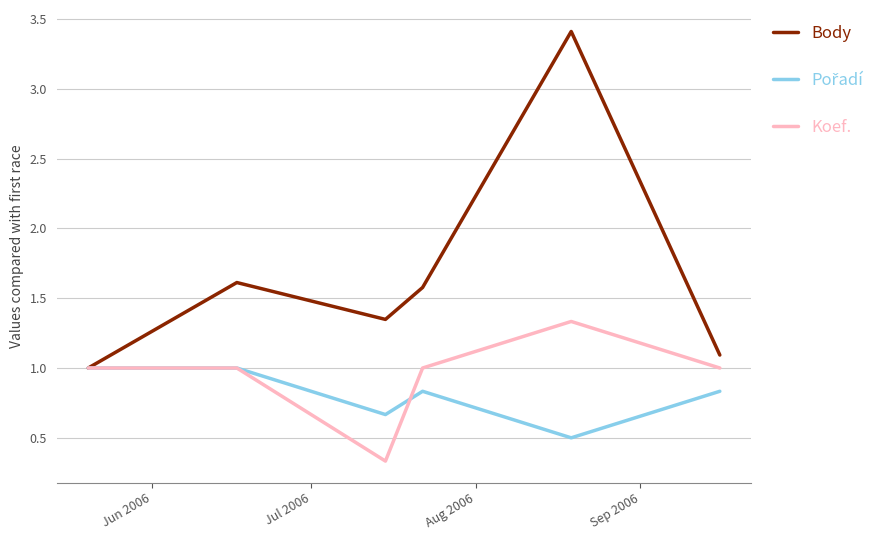

Does the chart display data point markers on the line(s)?

No